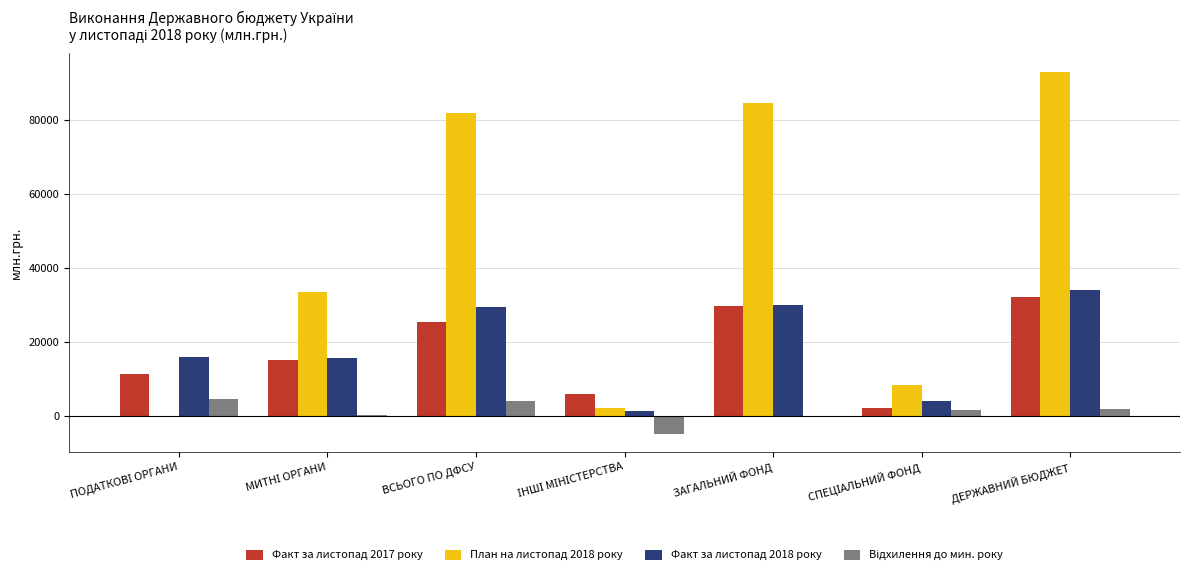

Is it true that План на листопад 2018 року equals 27138.1 at ВСЬОГО ПО ДФСУ?

False